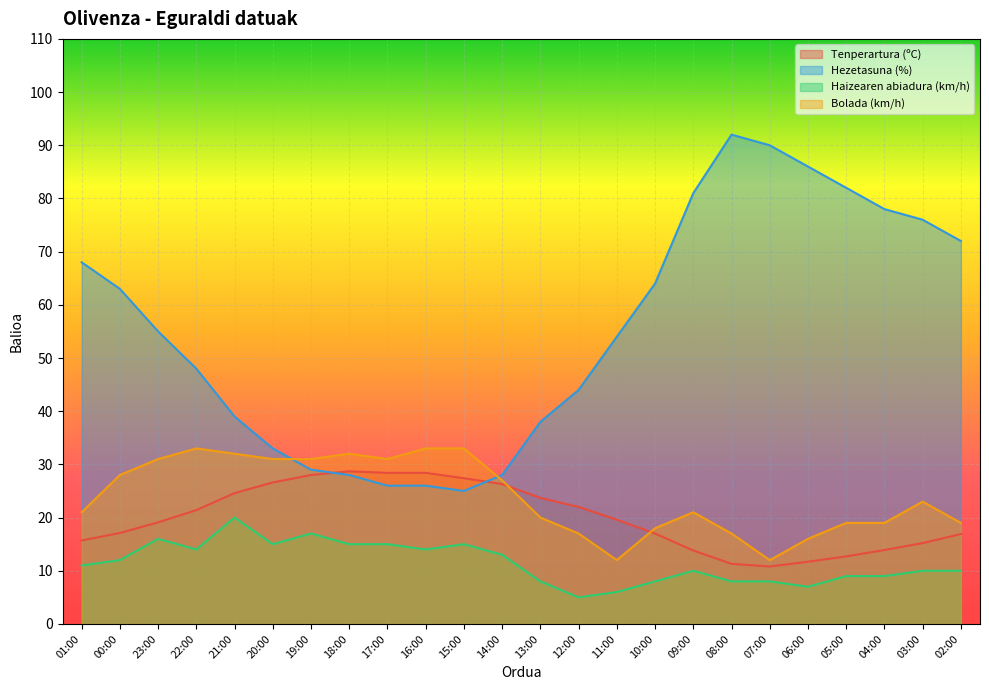

Count the number of categories in the chart.

24